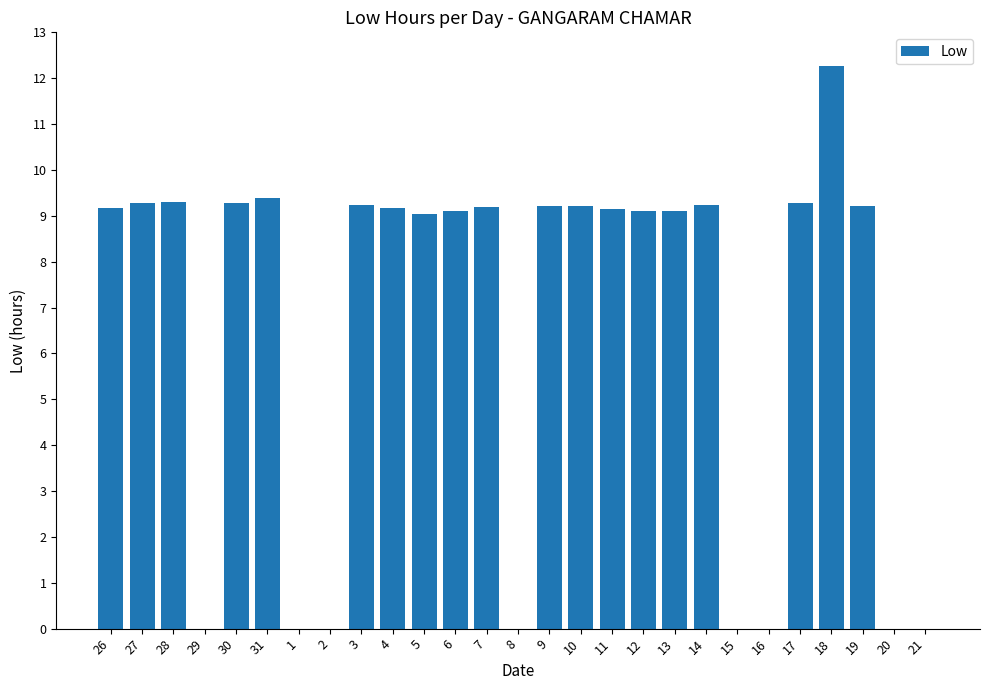

Approximately how many times larger is the value at 9 compared to 3?

1.0